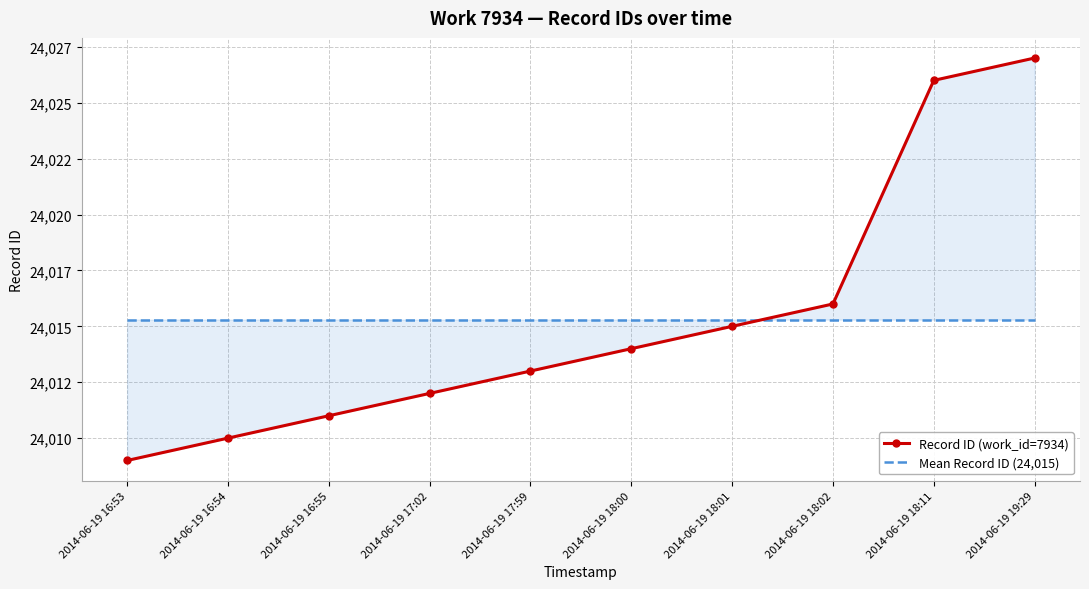

At which label is Mean Record ID (24,015) closest to 24015?

2014-06-19 16:53